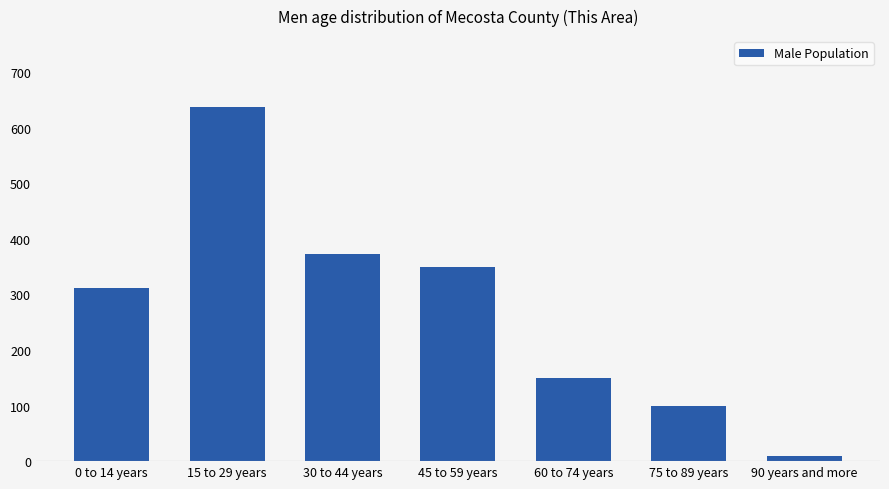

Between 60 to 74 years and 30 to 44 years, which is larger?

30 to 44 years